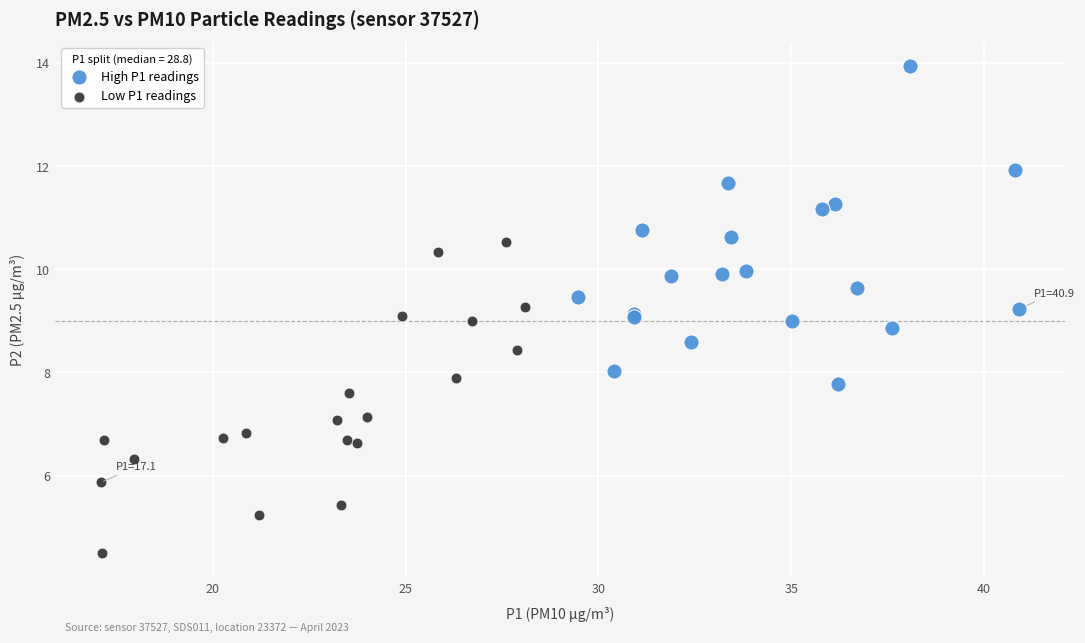

Which series reaches the minimum Y coordinate?

Low P1 readings